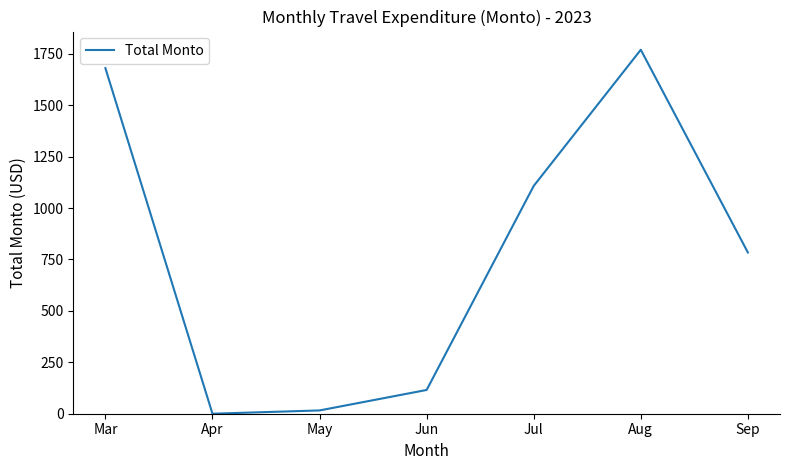

Reading left to right, what are all the values shown in this chart?

Mar=1680.0	Apr=0.0	May=16.0	Jun=115.5	Jul=1107.5	Aug=1769.5	Sep=783.9